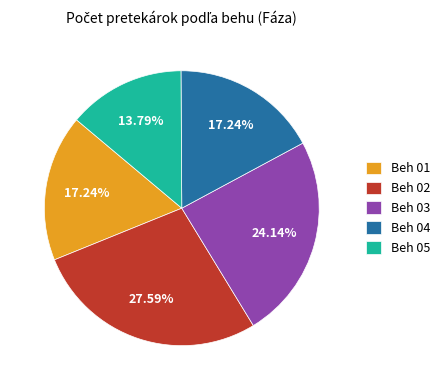

Is it true that Beh 03 is 39% of the pie?

False